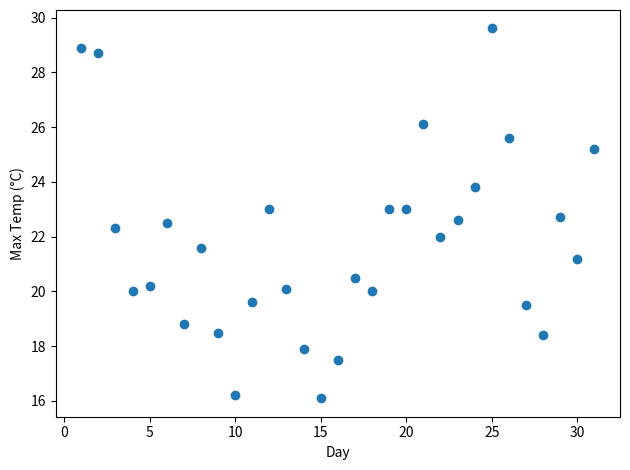

What is the range of Y values (max minus min)?

13.5